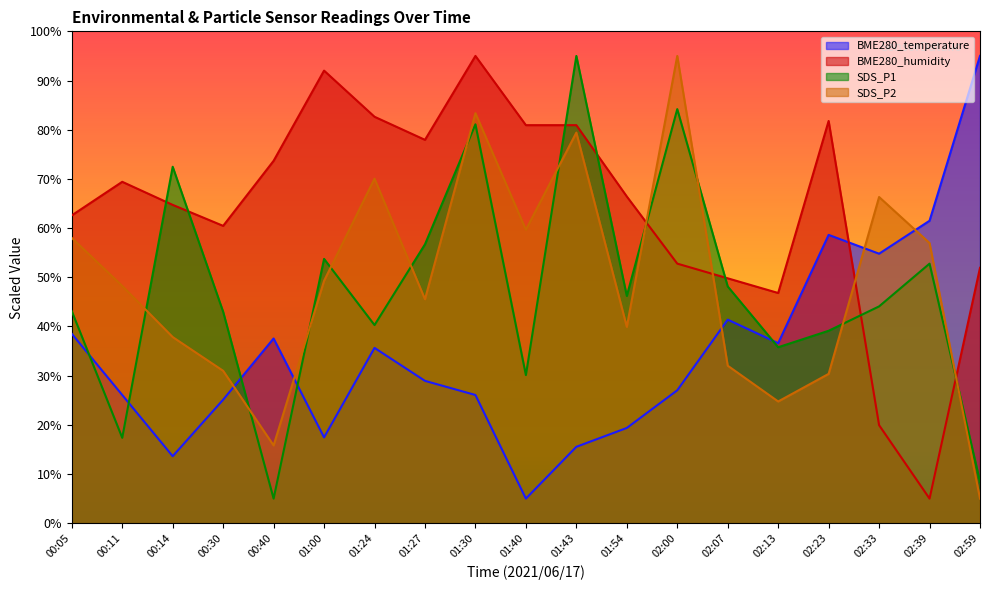

What is the value of the BME280_temperature point at the 2nd from the left?

26.1